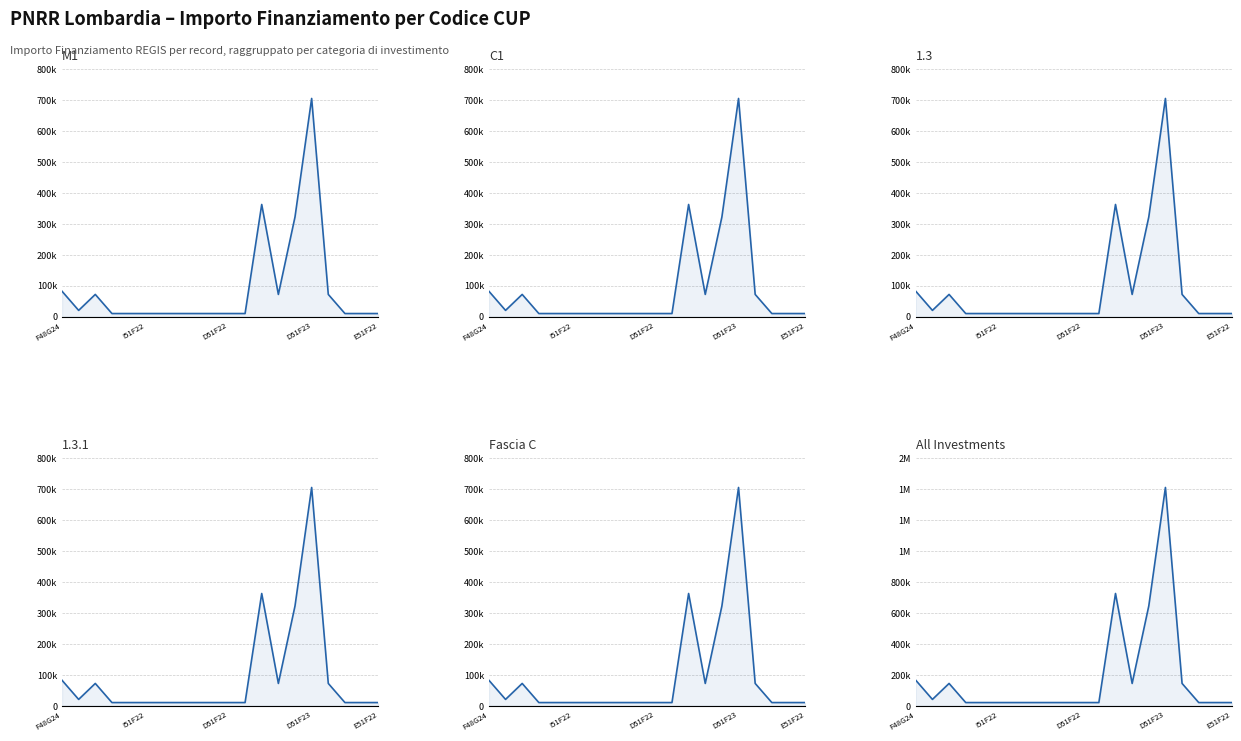

True or false: C1 and M1 cross at least once.

False